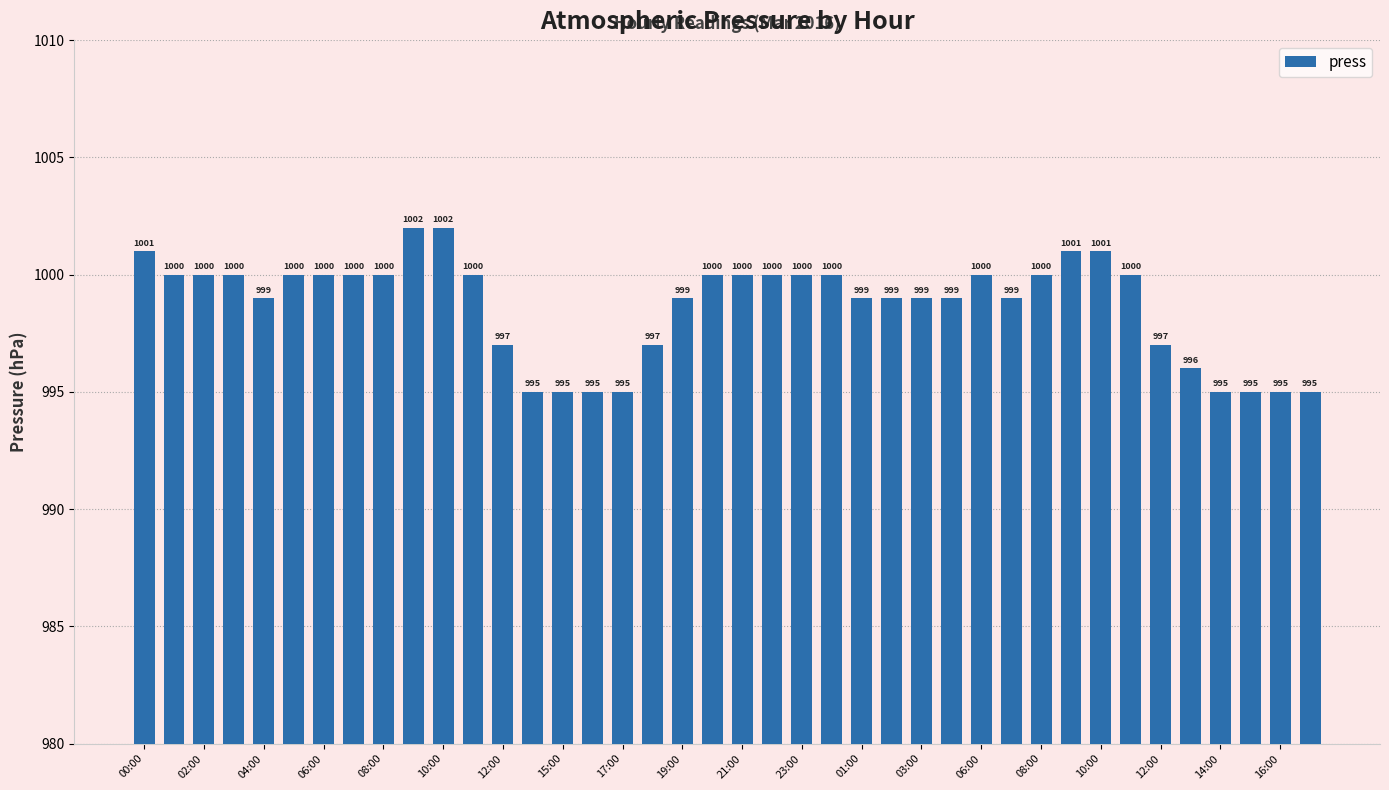

What is the value of the 37th bar from the left?

995